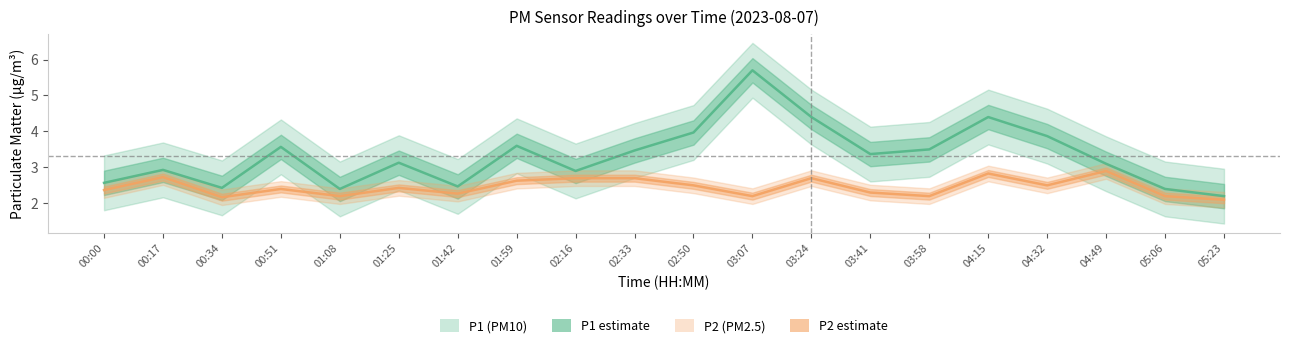

The value of P1 (PM10) at 00:17 is 5.1. True or false?

False